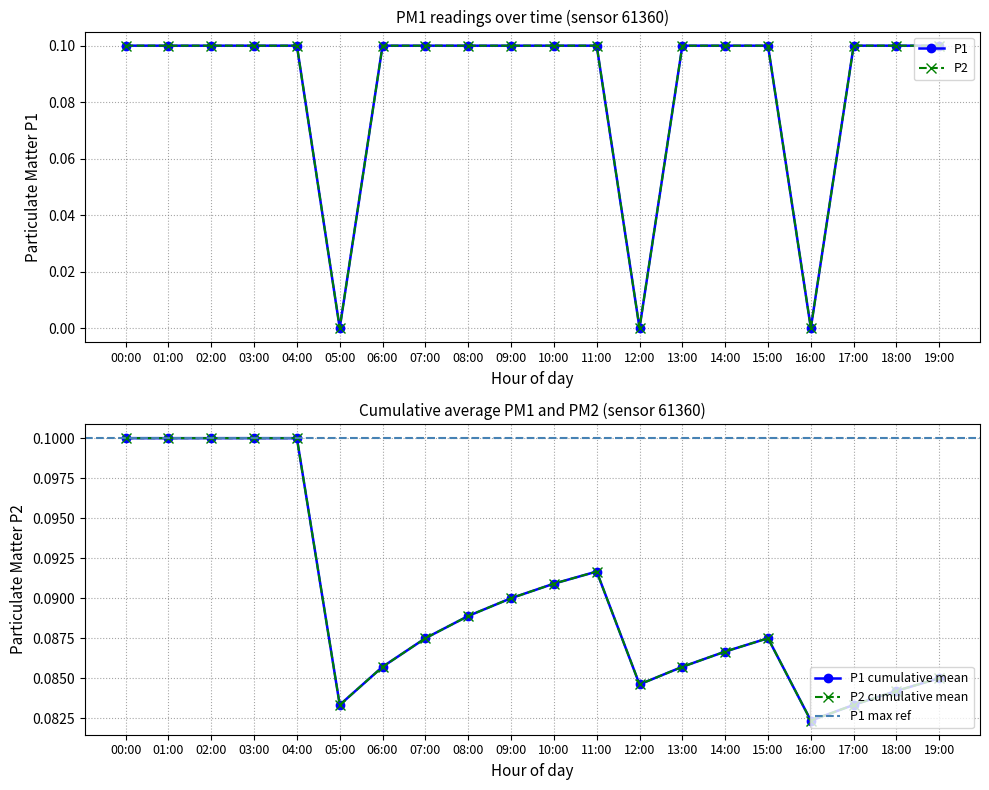

True or false: P1 and P2 cross at least once.

False